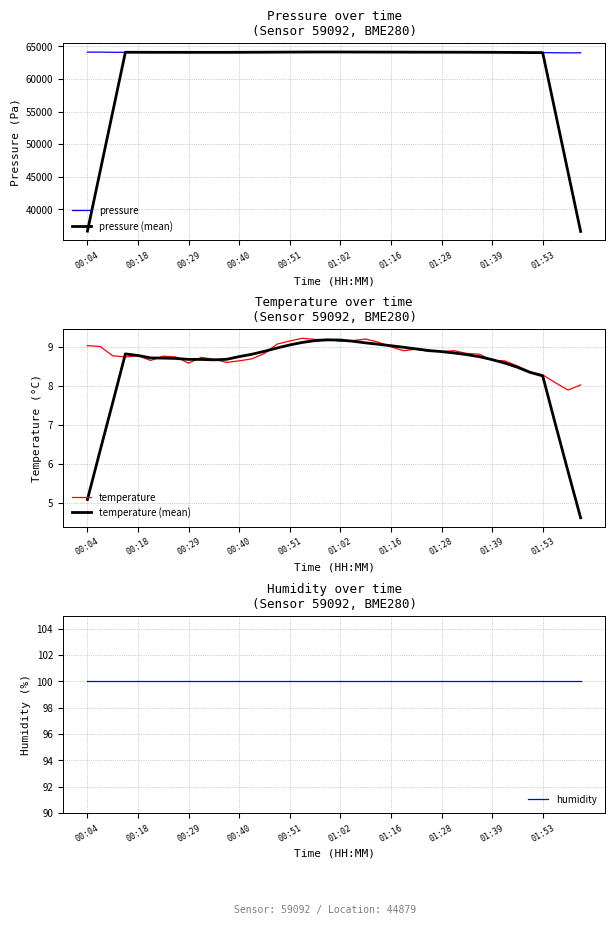

List the series in order of their peak value, highest first.

pressure, pressure (mean), humidity, temperature, temperature (mean)